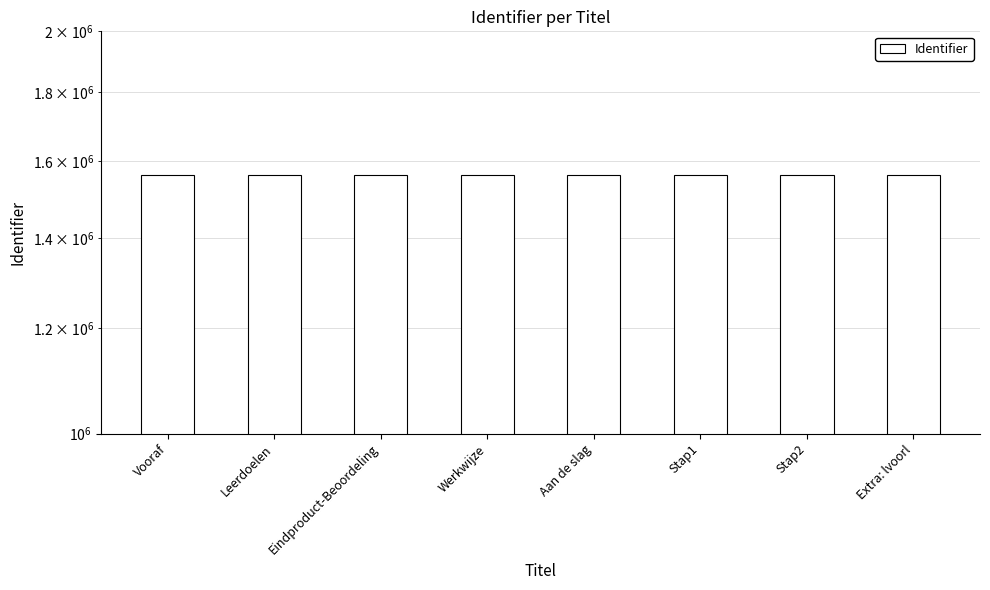

Reading right to left, what are all the values shown in this chart?

Extra: lvoorl=1562083	Stap2=1562081	Stap1=1562079	Aan de slag=1562078	Werkwijze=1562076	Eindproduct-Beoordeling=1562074	Leerdoelen=1562072	Vooraf=1562071